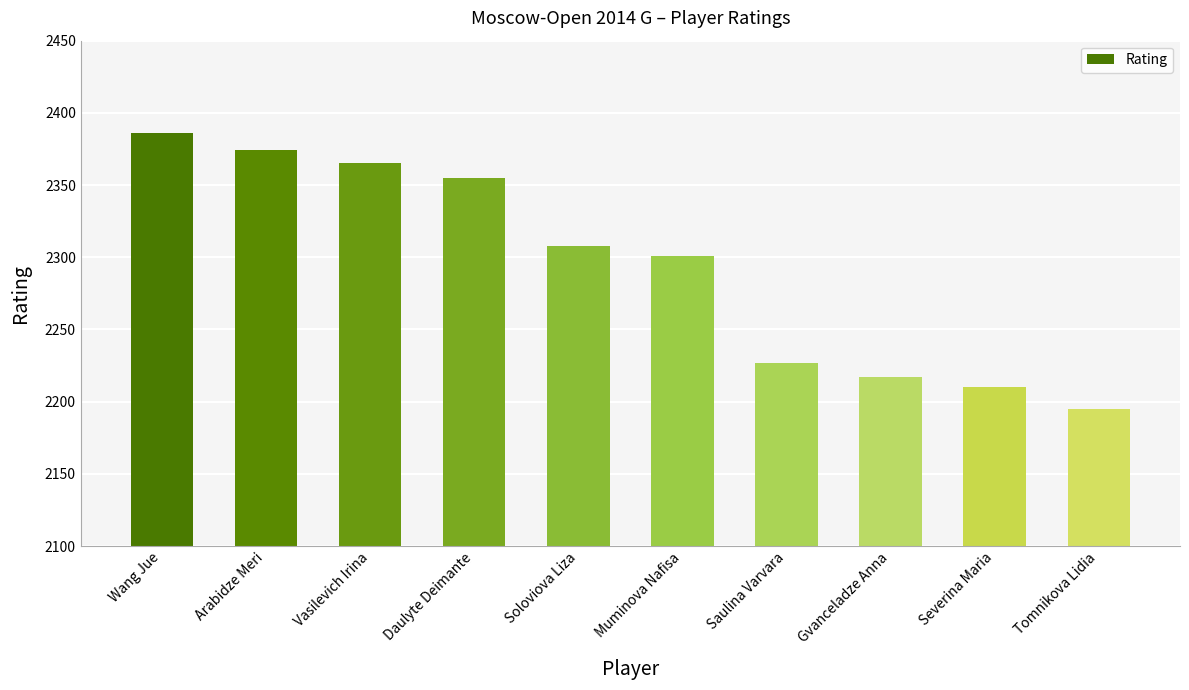

List the labels in order of value, smallest first.

Tomnikova Lidia, Severina Maria, Gvanceladze Anna, Saulina Varvara, Muminova Nafisa, Soloviova Liza, Daulyte Deimante, Vasilevich Irina, Arabidze Meri, Wang Jue